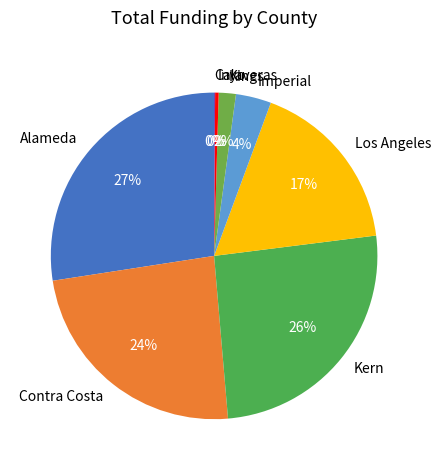

Is the sum of Alameda and Contra Costa greater than half?

Yes